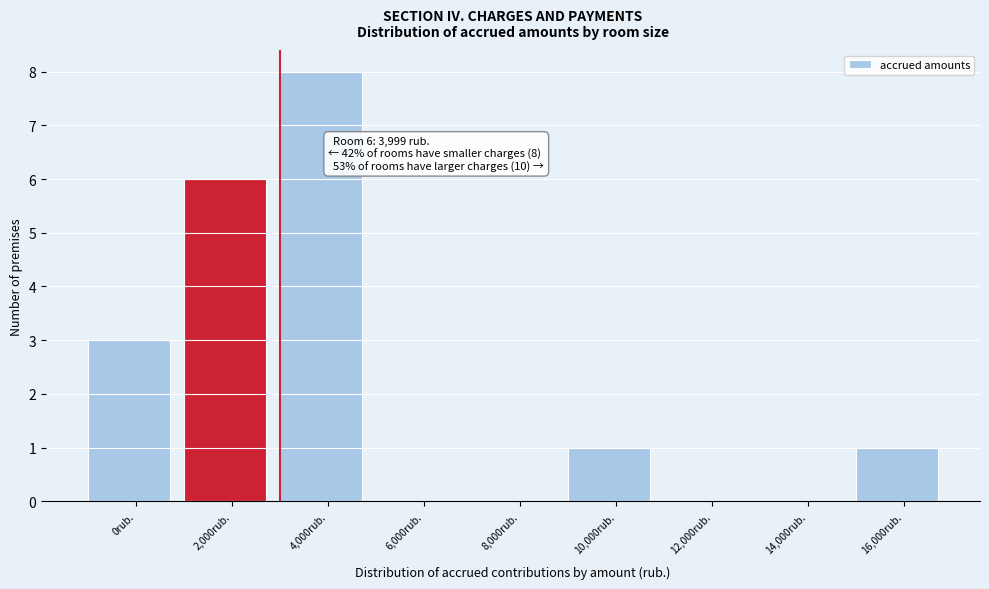

Reading right to left, list all the values displayed in this chart.

16,000rub.=1	14,000rub.=0	12,000rub.=0	10,000rub.=1	8,000rub.=0	6,000rub.=0	4,000rub.=8	2,000rub.=6	0rub.=3